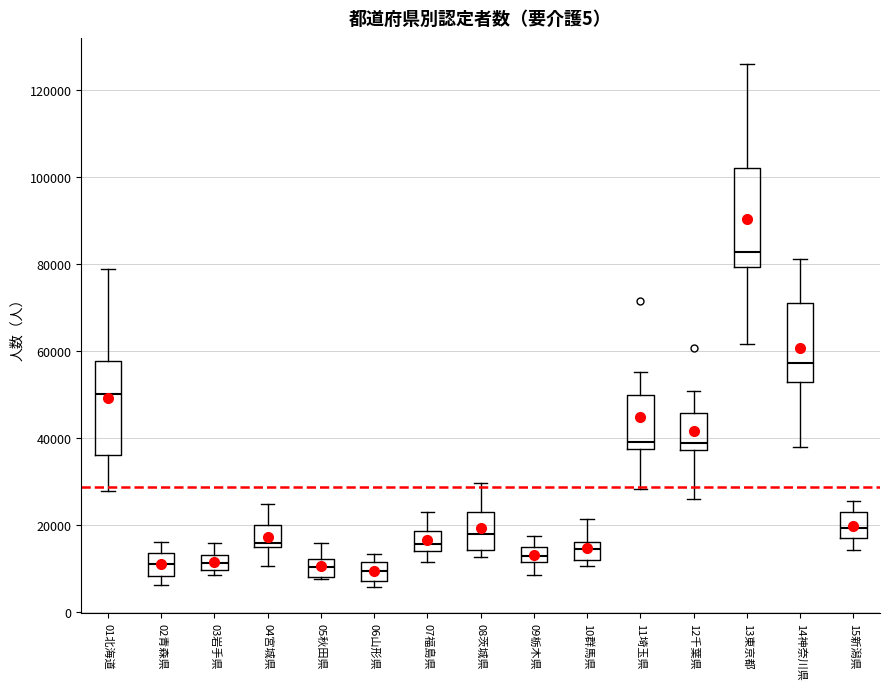

Reading left to right, read every box against the y-axis: the position of its median line, the range the box covers, and the ends of its whiskers. The values are not printed on the chart, so give them approximately, as read against the axis.

01北海道: median 50000, box 36000 to 58000, whiskers 28000 to 78000
02青森県: median 12000, box 8000 to 14000, whiskers 6000 to 16000
03岩手県: median 12000, box 10000 to 14000, whiskers 8000 to 16000
04宮城県: median 16000 (just above the box's lower edge), box 16000 to 20000, whiskers 10000 to 24000
05秋田県: median 10000, box 8000 to 12000, whiskers 8000 to 16000
06山形県: median 10000, box 8000 to 12000, whiskers 6000 to 14000
07福島県: median 16000, box 14000 to 18000, whiskers 12000 to 24000
08茨城県: median 18000, box 14000 to 24000, whiskers 12000 to 30000
09栃木県: median 12000 (inside the box), box 12000 to 14000, whiskers 8000 to 18000
10群馬県: median 14000, box 12000 to 16000, whiskers 10000 to 22000
11埼玉県: median 40000, box 38000 to 50000, whiskers 28000 to 56000
12千葉県: median 38000 (just above the box's lower edge), box 38000 to 46000, whiskers 26000 to 50000
13東京都: median 82000, box 80000 to 102000, whiskers 62000 to 126000
14神奈川県: median 58000, box 52000 to 72000, whiskers 38000 to 82000
15新潟県: median 20000, box 18000 to 22000, whiskers 14000 to 26000